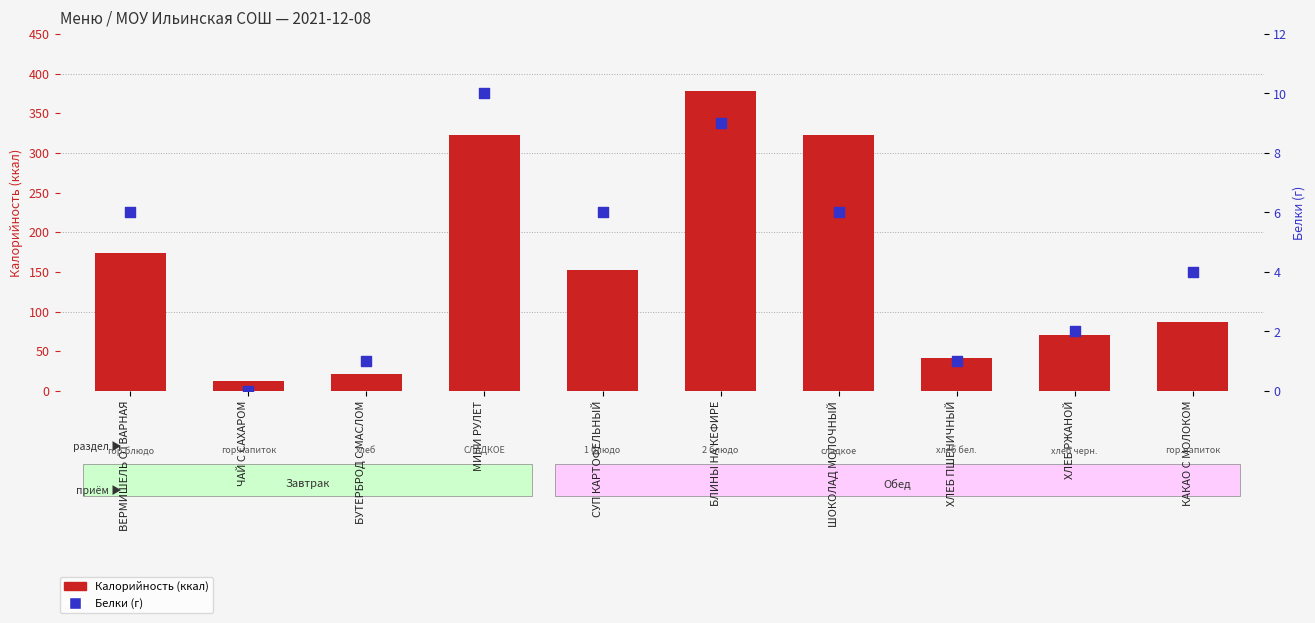

Which series contains the highest Y value?

Калорийность